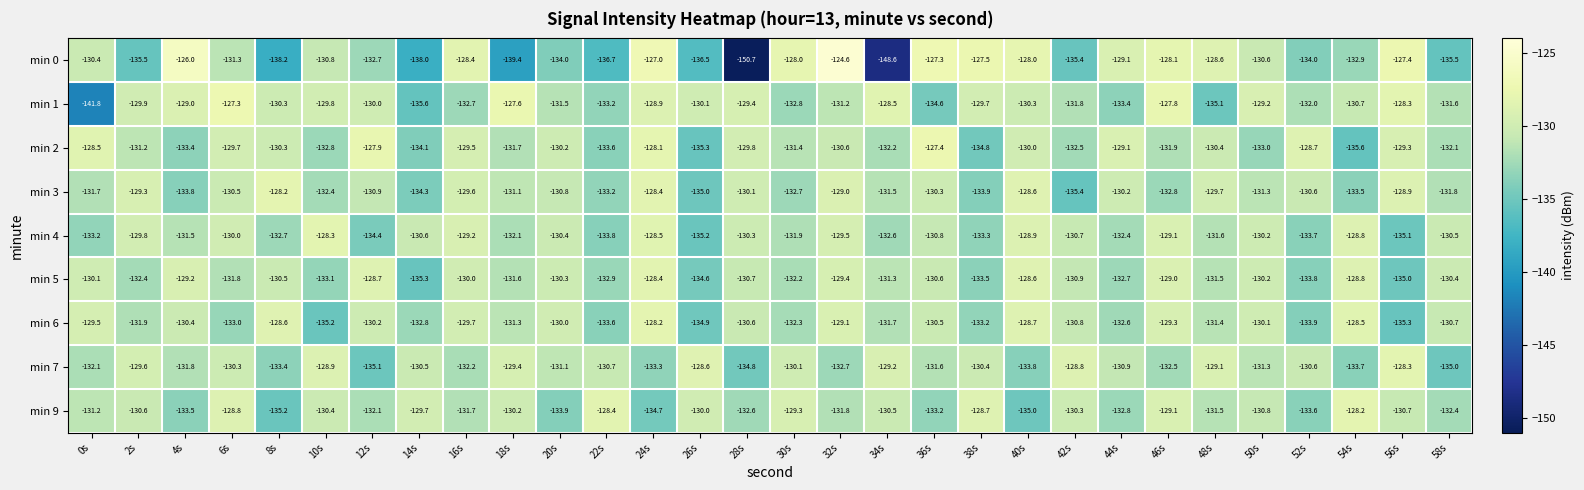

Which series has the largest total across all categories?

min 1